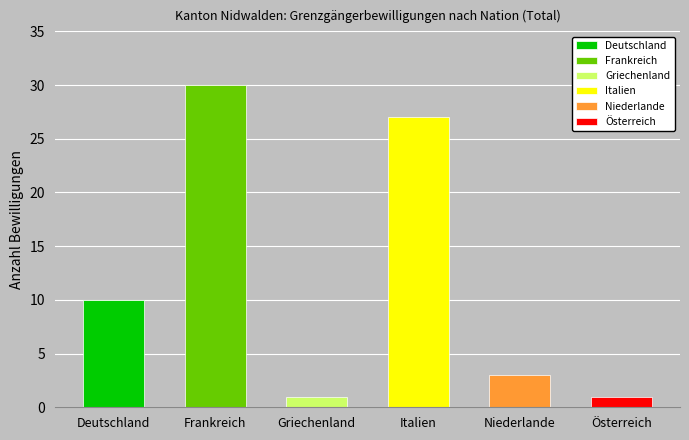

What is the sum of the Griechenland values at 3 and 6?

1